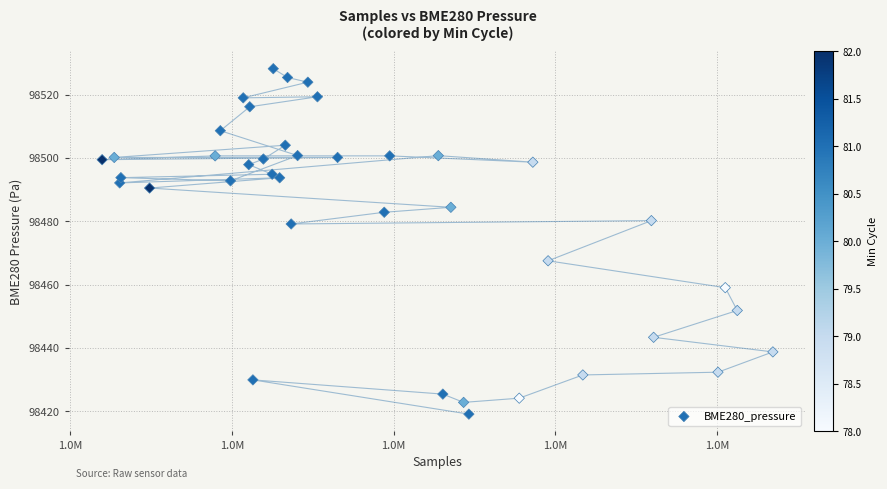

What is the range of X values (max minus min)?

82978.0